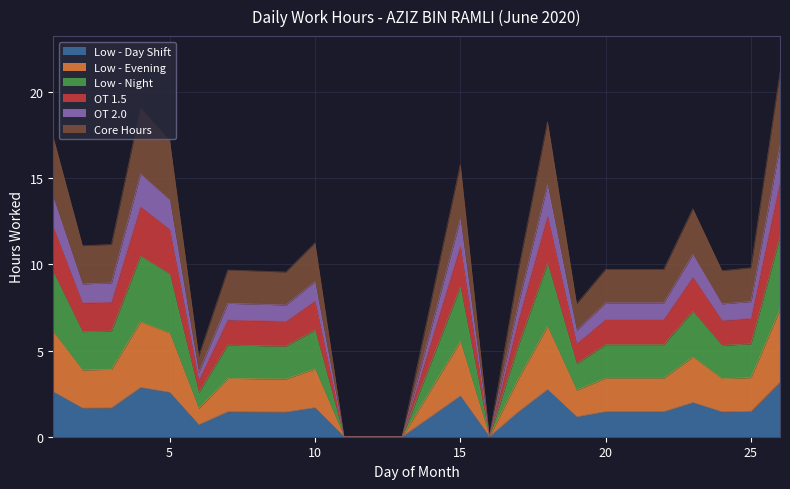

What is the change in value from 1 to 22?

-4.2